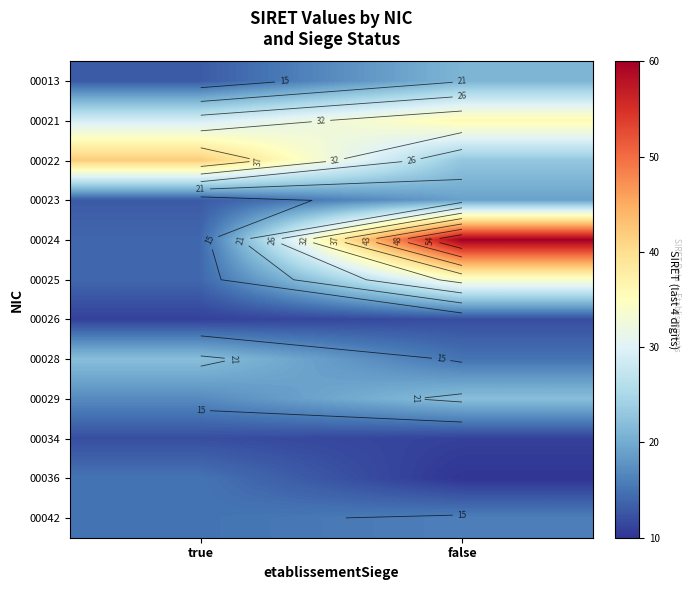

What is the smallest value displayed?

10